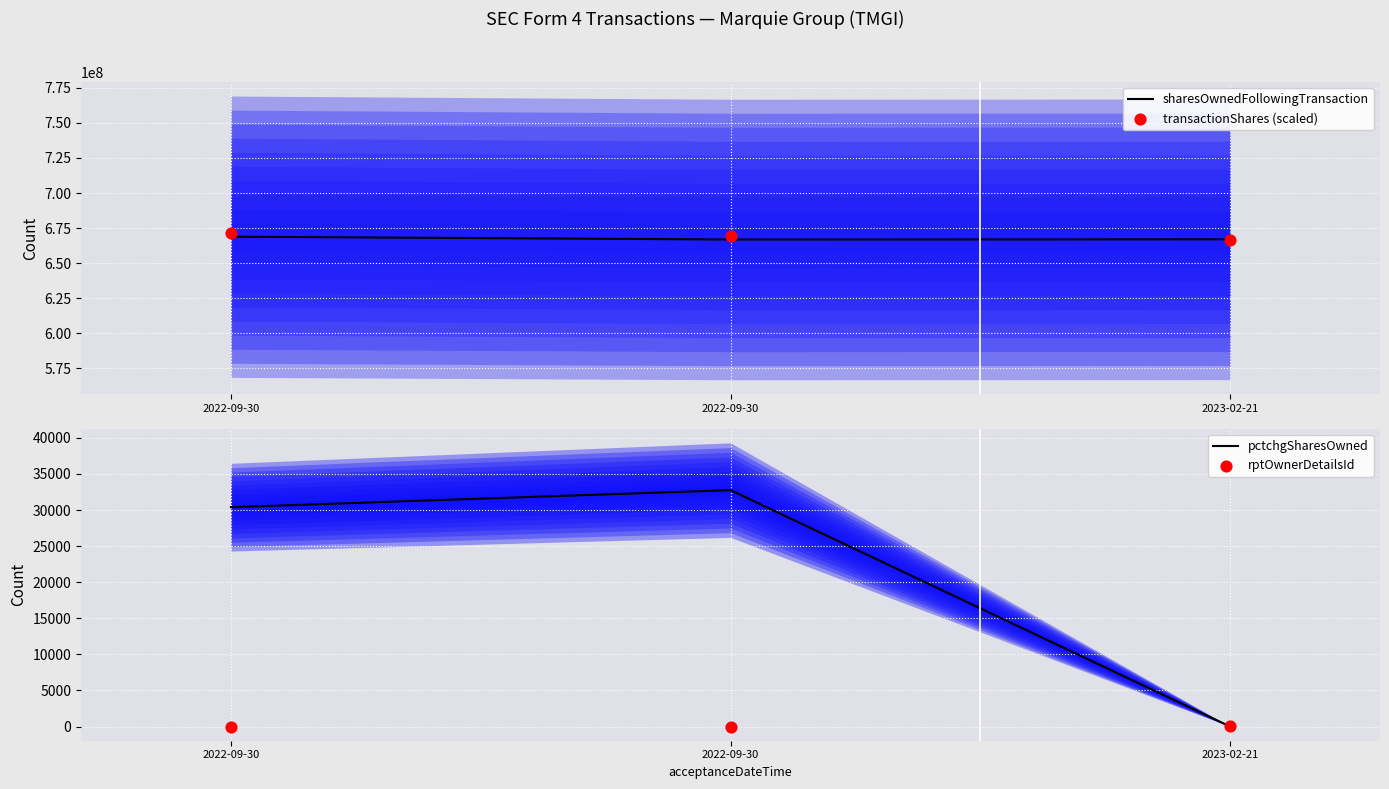

At how many categories does at least one series exceed 566246753?

3